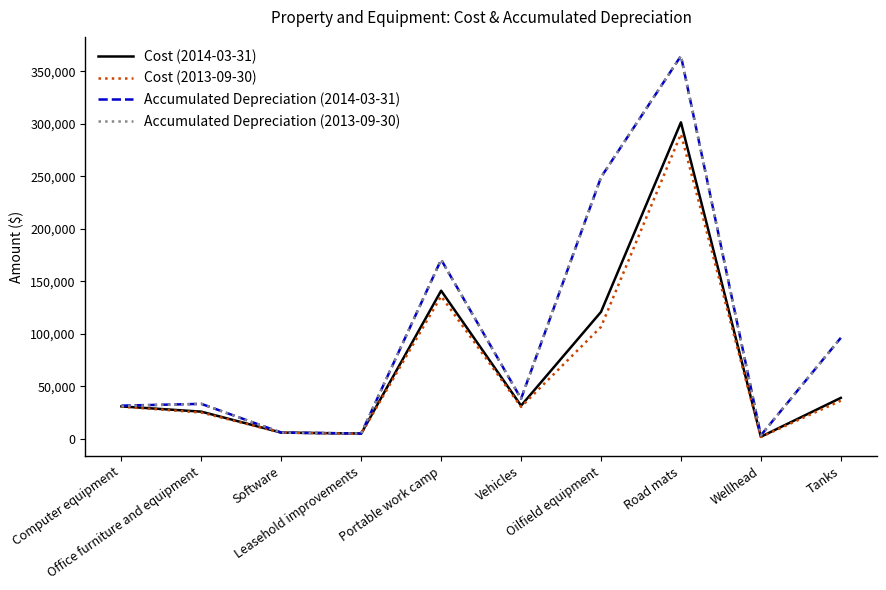

Is it true that Cost (2013-09-30) equals 36196 at Tanks?

True